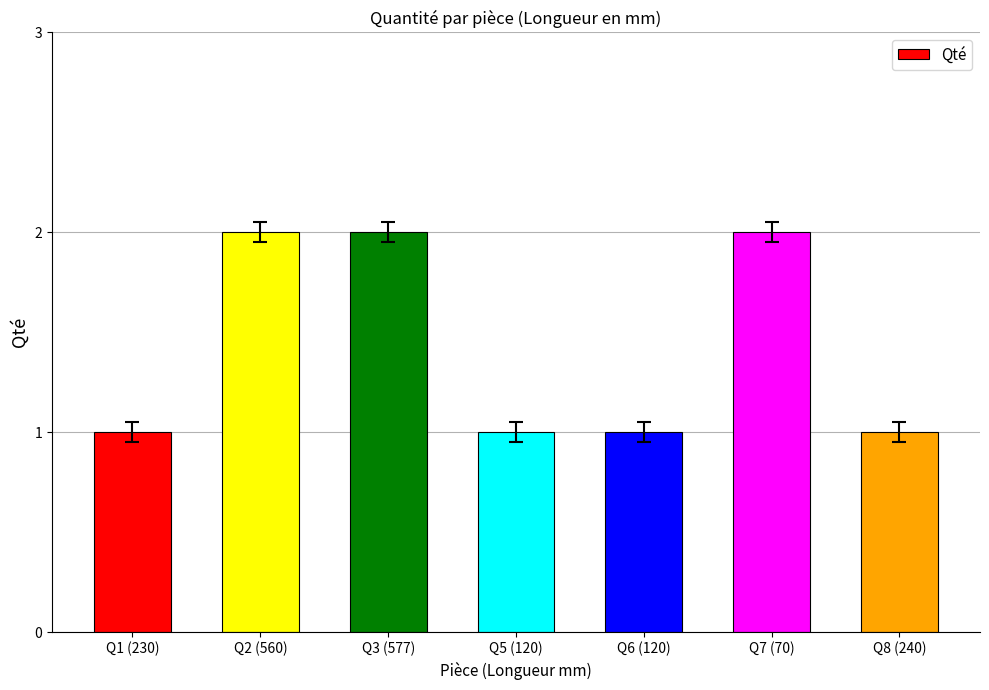

What is the maximum value shown in the chart?

2